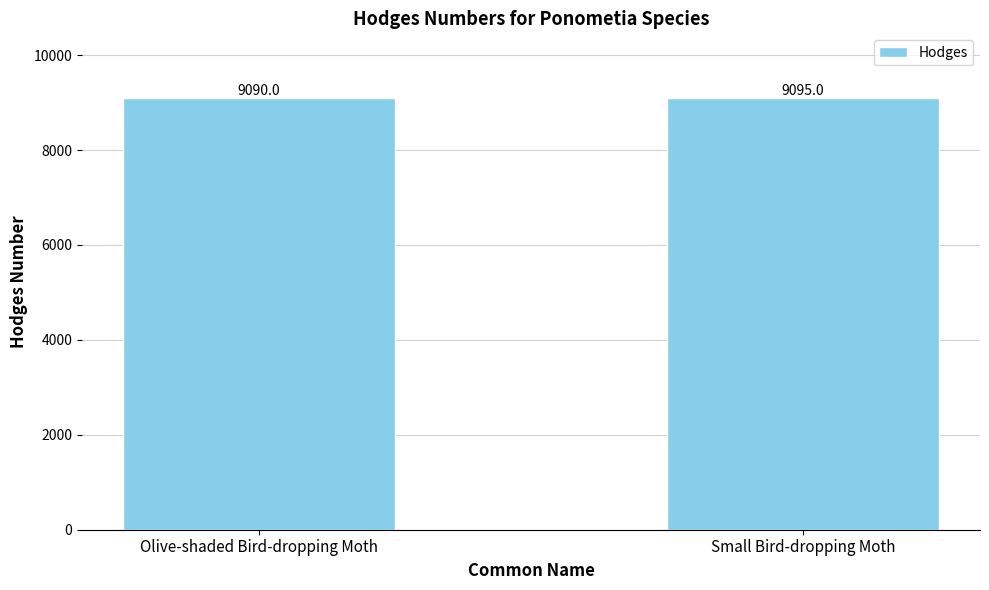

Which label corresponds to the largest value in the chart?

Small Bird-dropping Moth